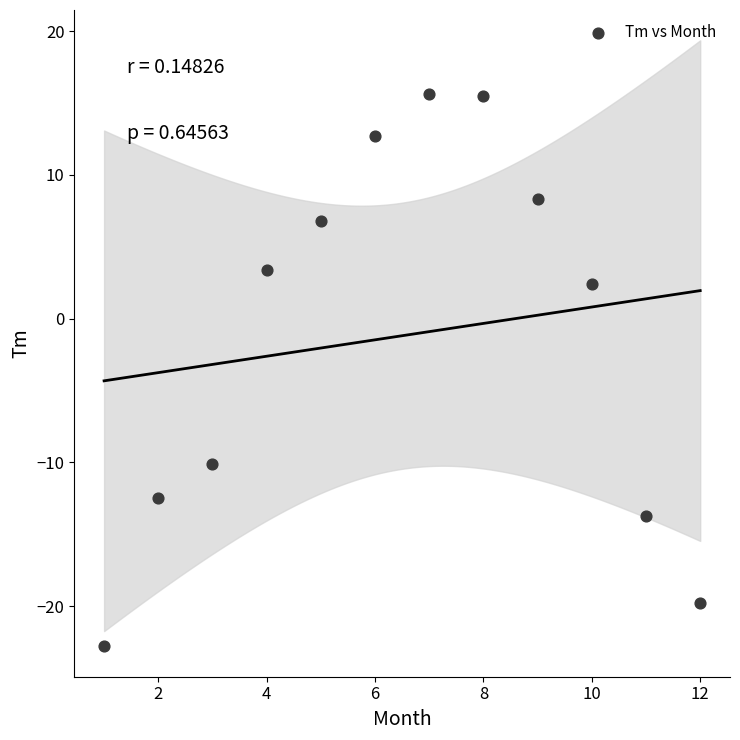

What Y value in the scatter plot is closest to -3?

2.4